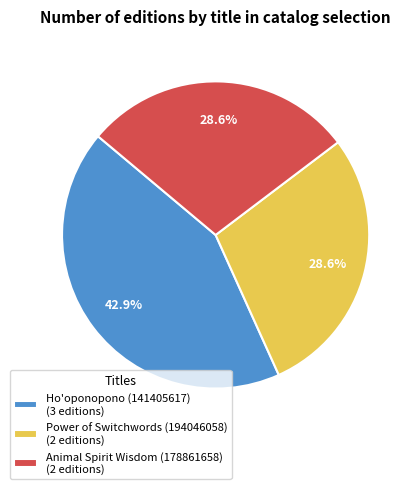

To the nearest percent, what is the average slice percentage?

33%